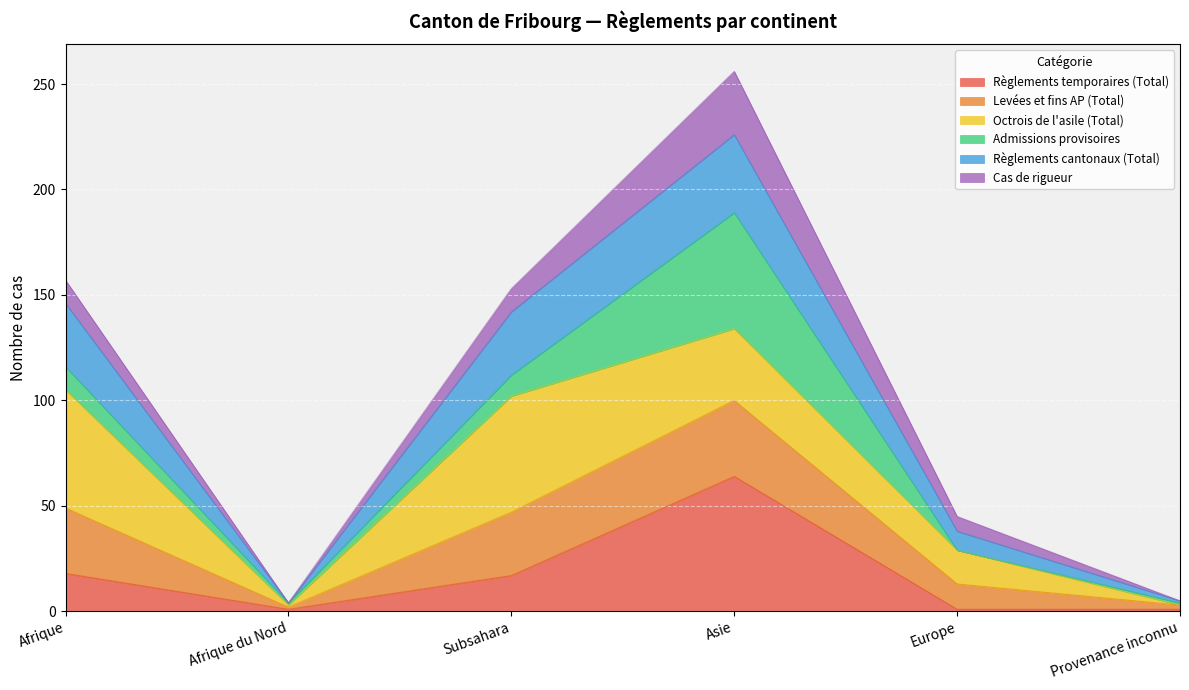

What are all the series names shown in the legend?

Règlements temporaires (Total), Levées et fins AP (Total), Octrois de l'asile (Total), Admissions provisoires, Règlements cantonaux (Total), Cas de rigueur